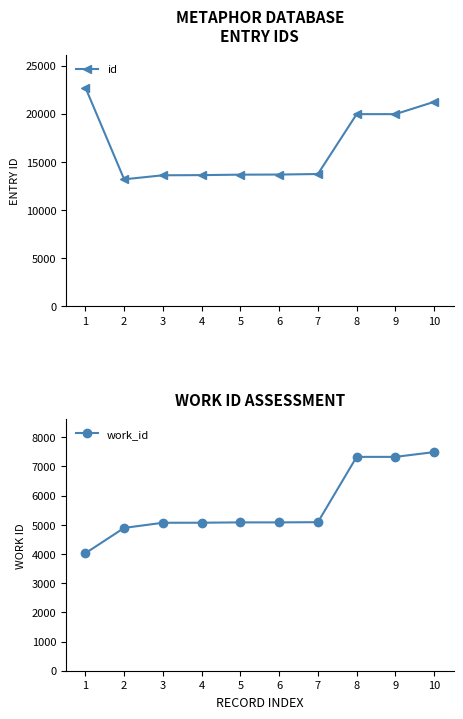

Rank the series by their maximum value, from lowest to highest.

work_id, id